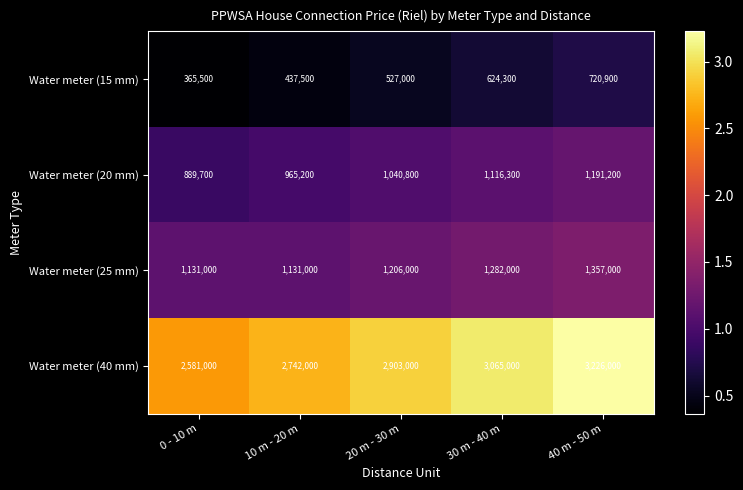

Reading left to right, what are all the values shown in this chart?

Water meter (15 mm): 0 - 10 m=365500	10 m - 20 m=437500	20 m - 30 m=527000	30 m - 40 m=624300	40 m - 50 m=720900
Water meter (20 mm): 0 - 10 m=889700	10 m - 20 m=965200	20 m - 30 m=1040800	30 m - 40 m=1116300	40 m - 50 m=1191200
Water meter (25 mm): 0 - 10 m=1131000	10 m - 20 m=1131000	20 m - 30 m=1206000	30 m - 40 m=1282000	40 m - 50 m=1357000
Water meter (40 mm): 0 - 10 m=2581000	10 m - 20 m=2742000	20 m - 30 m=2903000	30 m - 40 m=3065000	40 m - 50 m=3226000